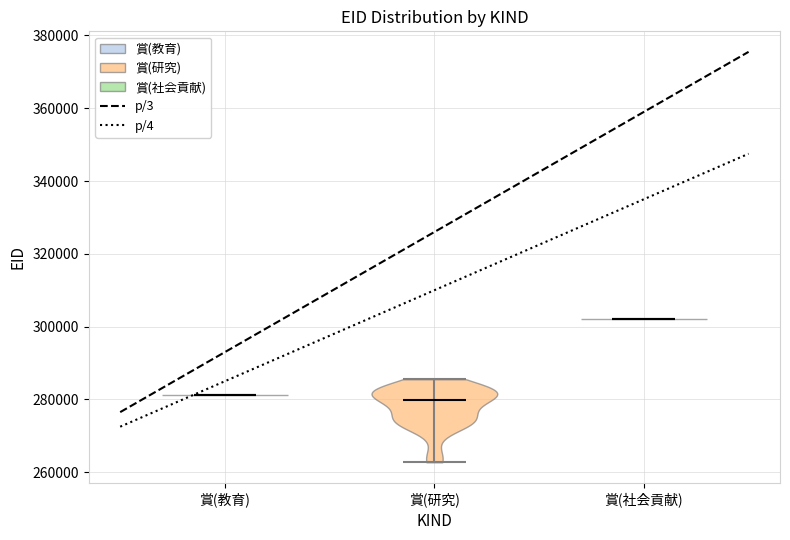

Reading left to right, read every violin against the y-axis: where its median line is, and the lowest and highest points it reaches. The values are not printed on the chart, so give them approximately, as read against the axis.

賞(教育): median line 282000, lowest point 282000, highest point 282000
賞(研究): median line 280000, lowest point 262000, highest point 286000
賞(社会貢献): median line 302000, lowest point 302000, highest point 302000